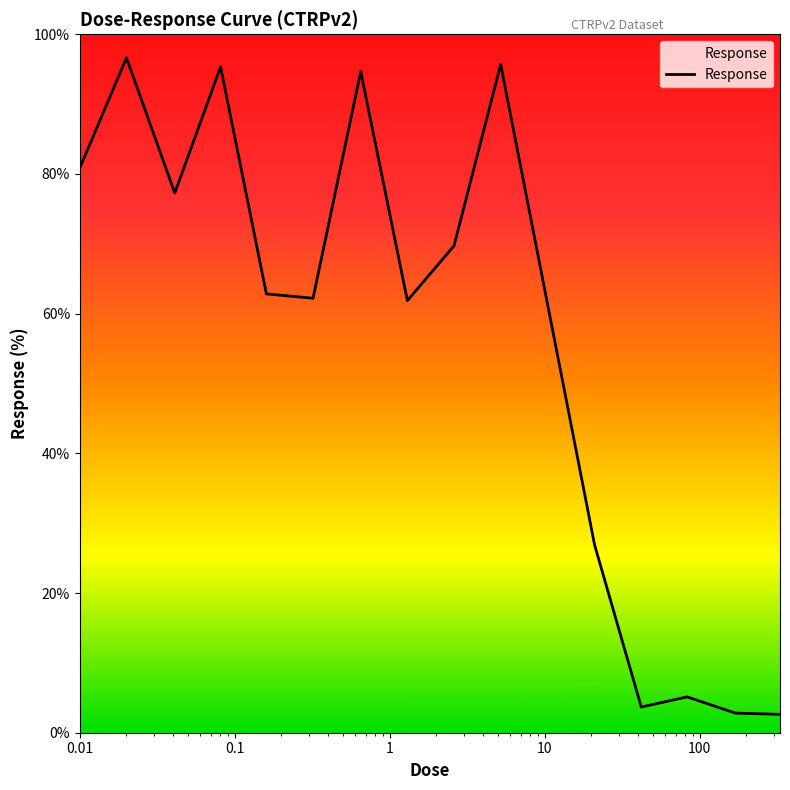

How many lines are shown in the chart?

1